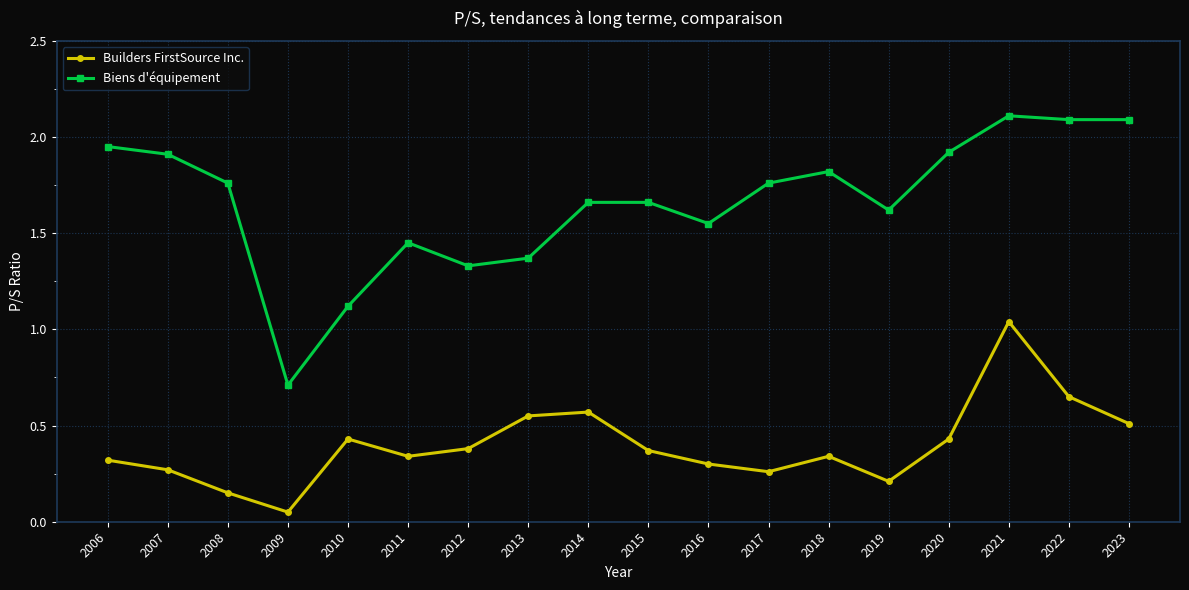

Where is the first local maximum for Biens d'équipement?

2011